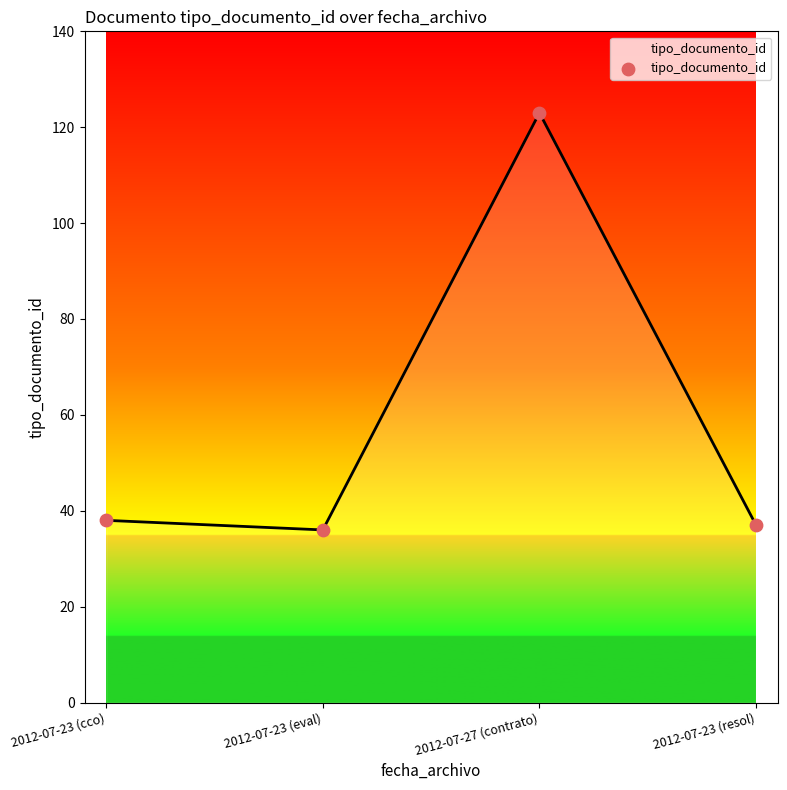

What is the ratio of the value at 2012-07-23 (cco) to the value at 2012-07-23 (eval)?

1.1